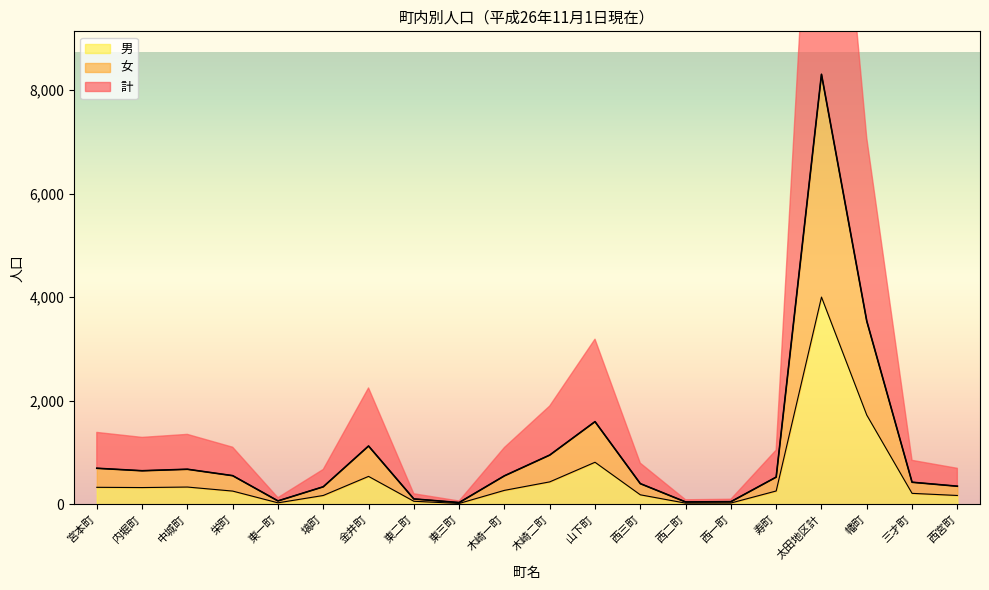

What is the label of the 11th point from the left?

木崎二町